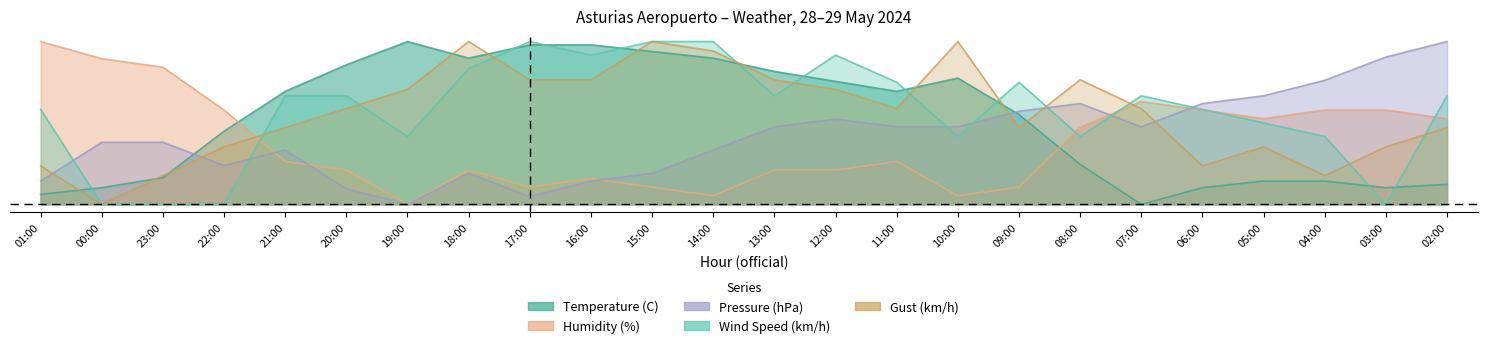

List the labels in order of Pressure (hPa) value, smallest first.

19:00, 17:00, 20:00, 01:00, 16:00, 18:00, 15:00, 22:00, 21:00, 14:00, 00:00, 23:00, 13:00, 11:00, 10:00, 07:00, 12:00, 09:00, 08:00, 06:00, 05:00, 04:00, 03:00, 02:00